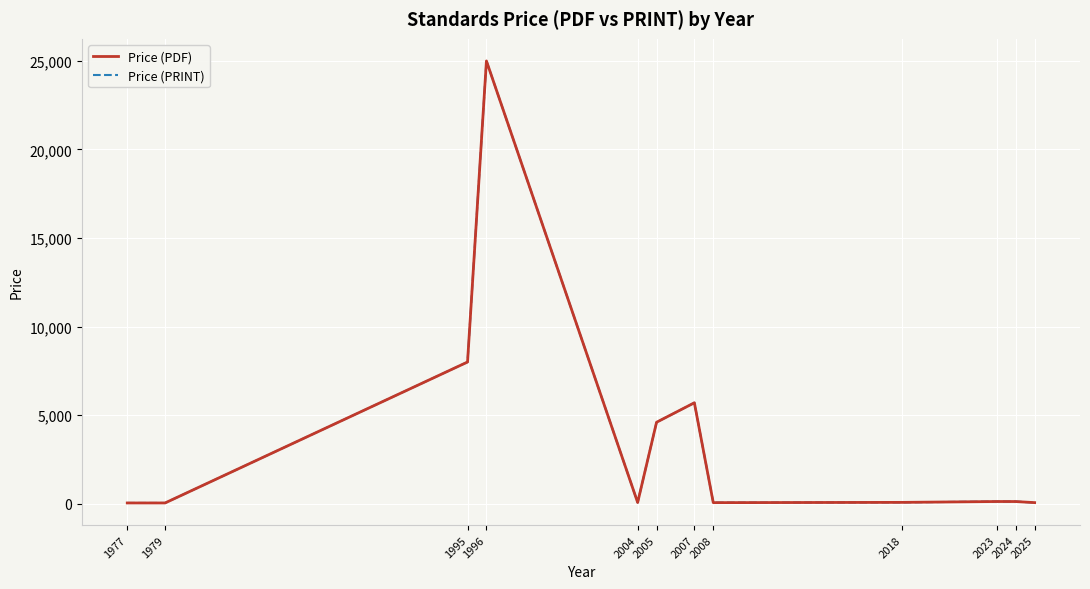

What is the maximum value shown in the chart?

25000.0